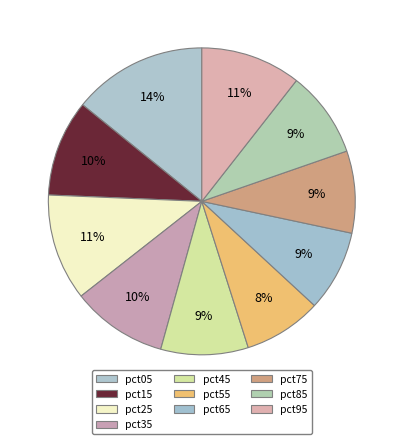

Between pct05 and pct35, which is larger?

pct05